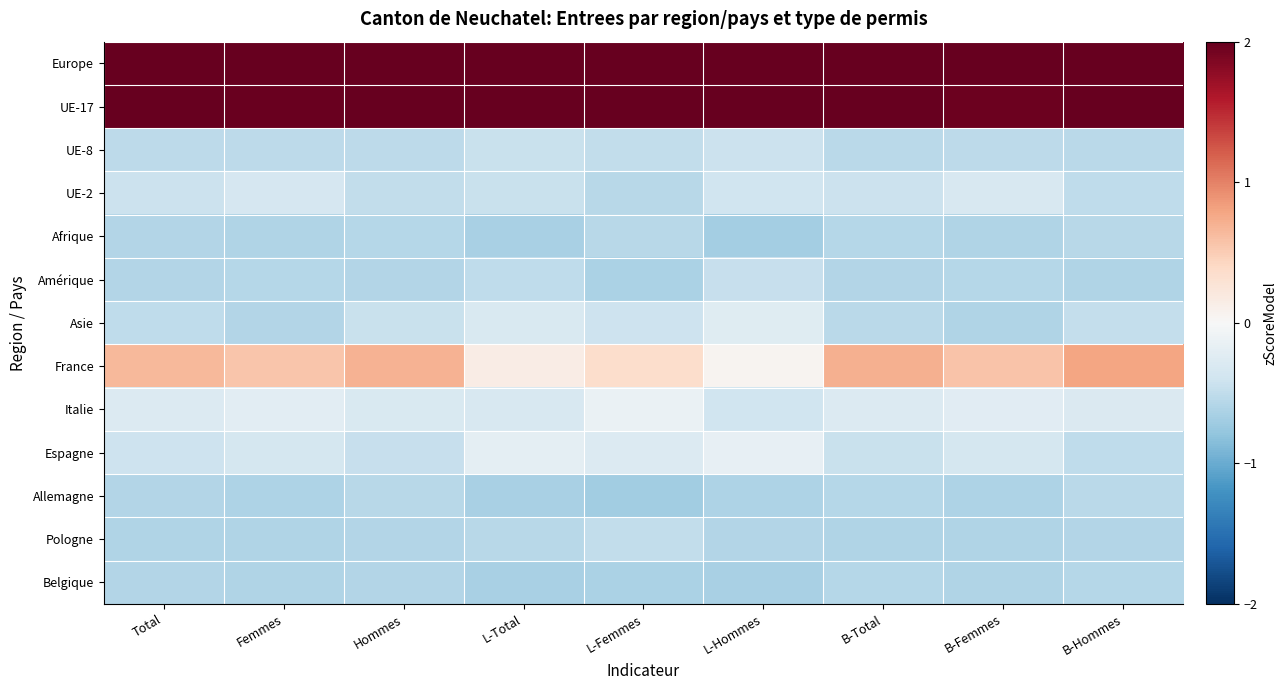

List the series in order of their peak value, lowest first.

Belgique, Afrique, Allemagne, Pologne, Amérique, UE-8, UE-2, Asie, Espagne, Italie, France, UE-17, Europe